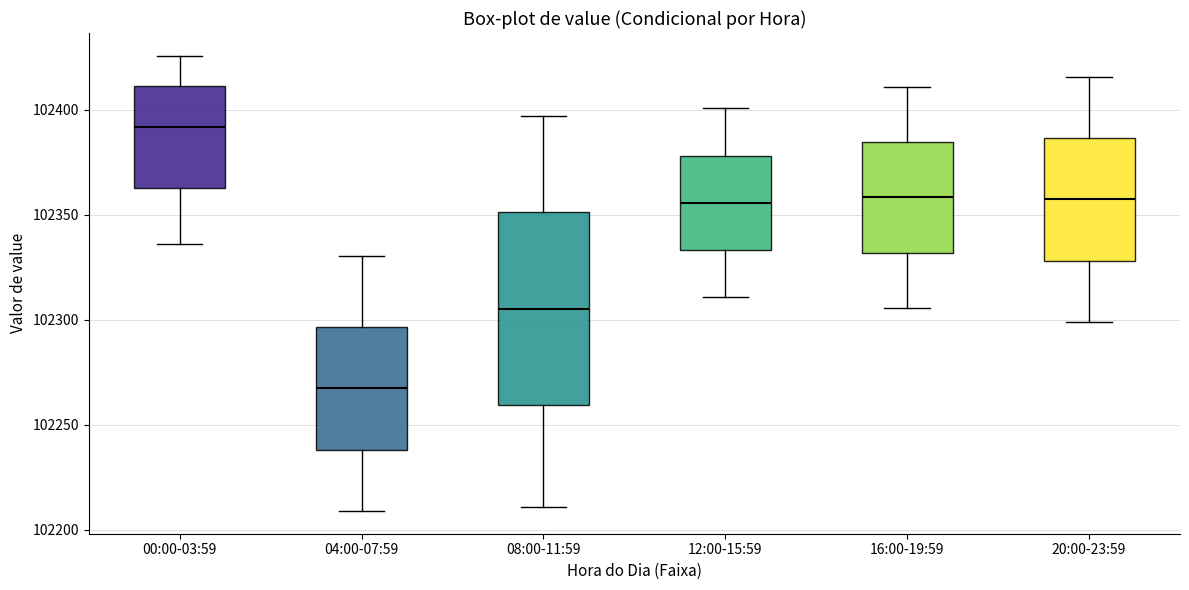

Comparing the boxes themselves (not the whiskers), which one is the tallest?

08:00-11:59